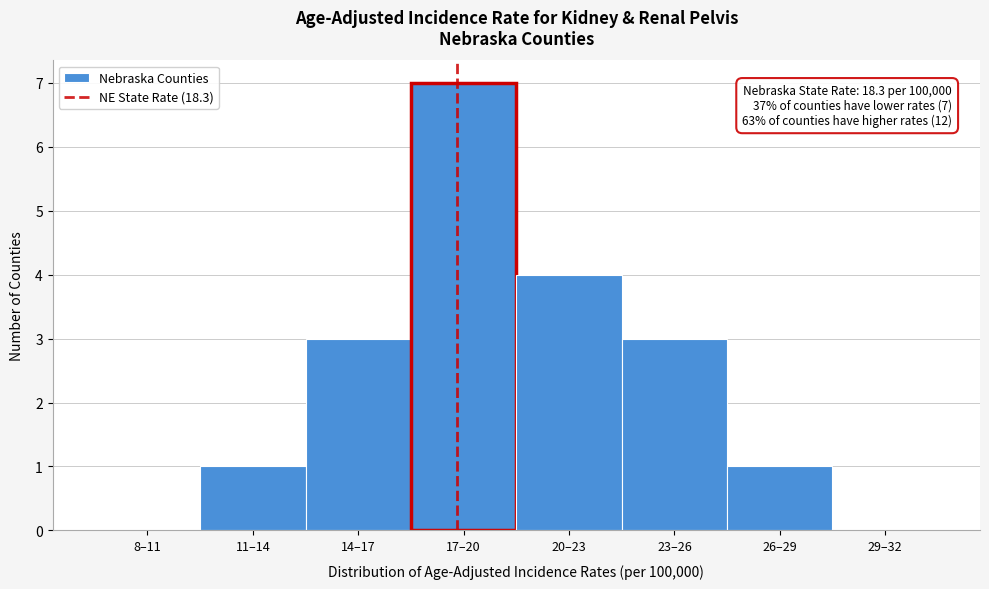

Reading left to right, transcribe all the data shown in this chart.

8–11=0	11–14=1	14–17=3	17–20=7	20–23=4	23–26=3	26–29=1	29–32=0